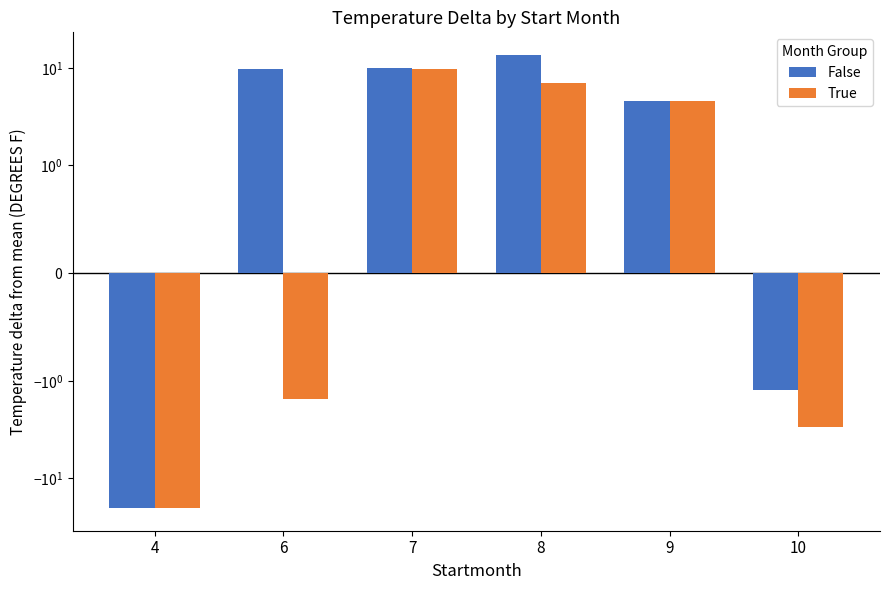

How many bars are there in each group?

2